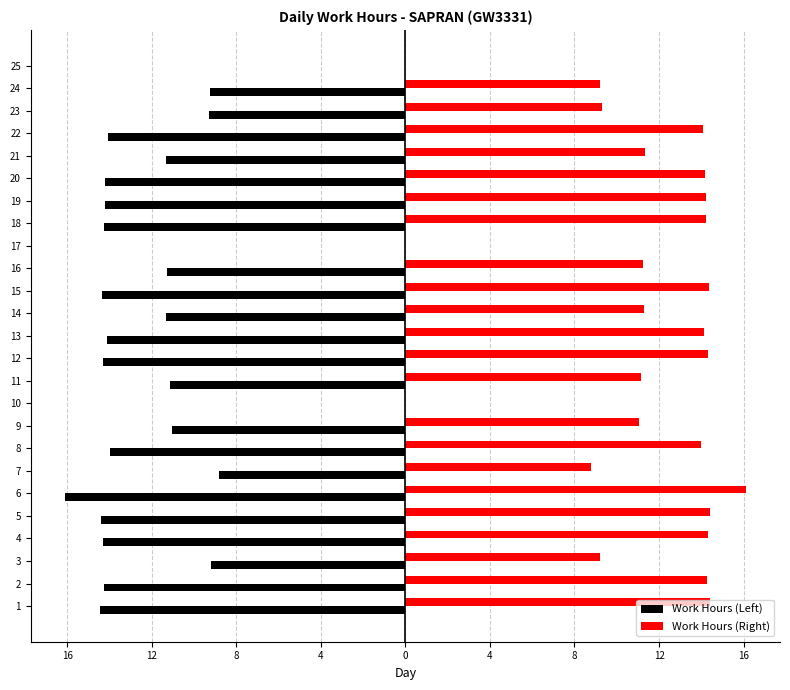

What are all the series names shown in the legend?

Work Hours (Left), Work Hours (Right)